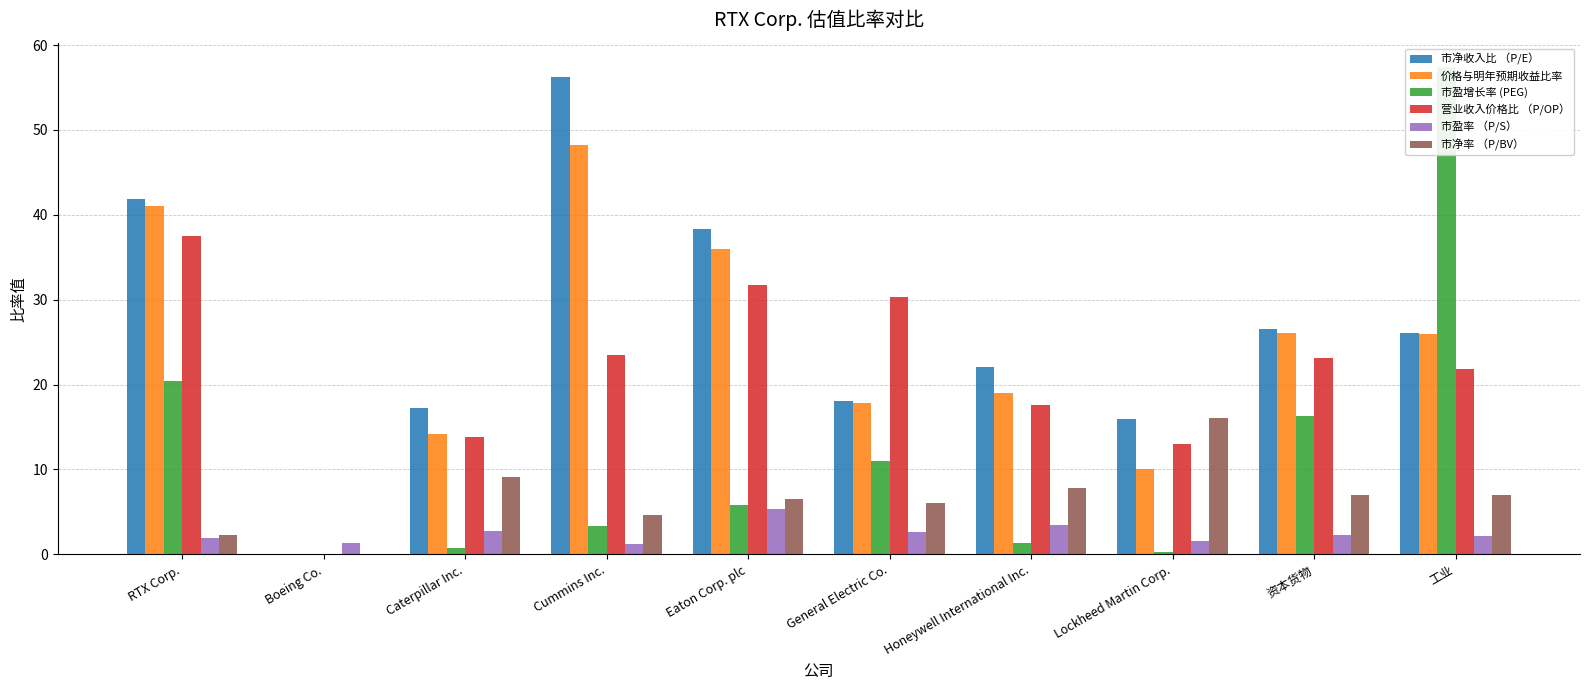

What is the sum of the 价格与明年预期收益比率 values at Boeing Co. and 工业?

25.9